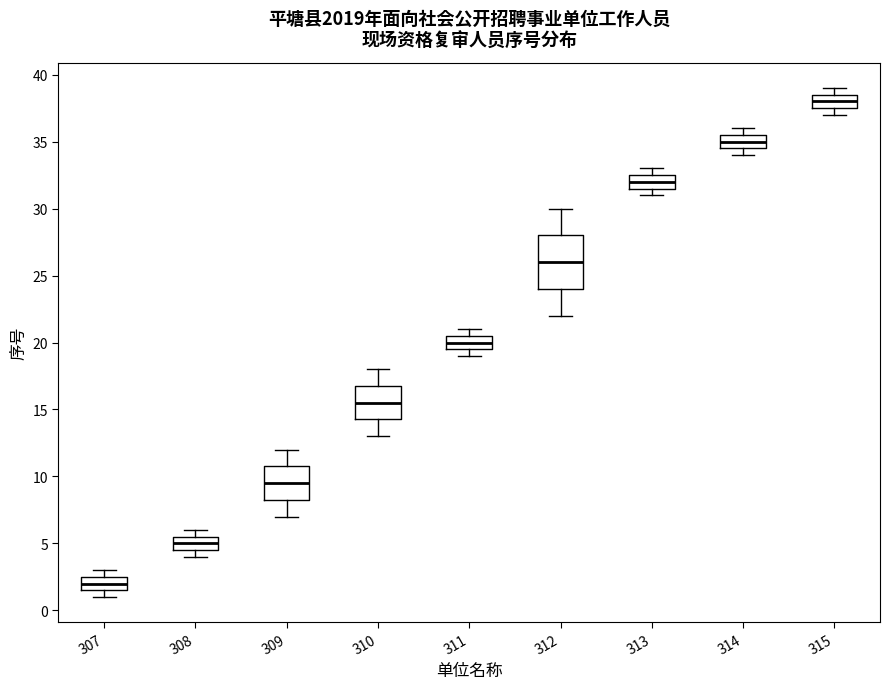

Where does the median line of the box at x = 308 sit on the y-axis? The values are not printed on the chart, so give them approximately, as read against the axis.

5.0